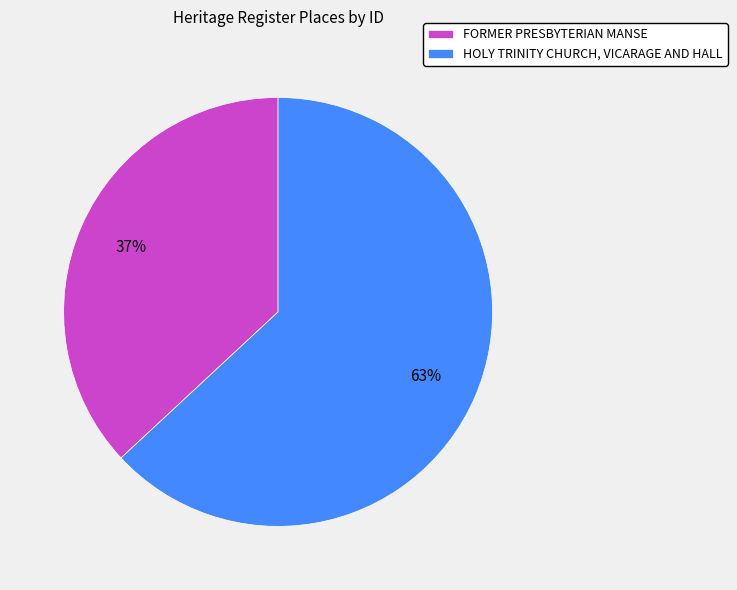

Is it true that FORMER PRESBYTERIAN MANSE is 37% of the pie?

True